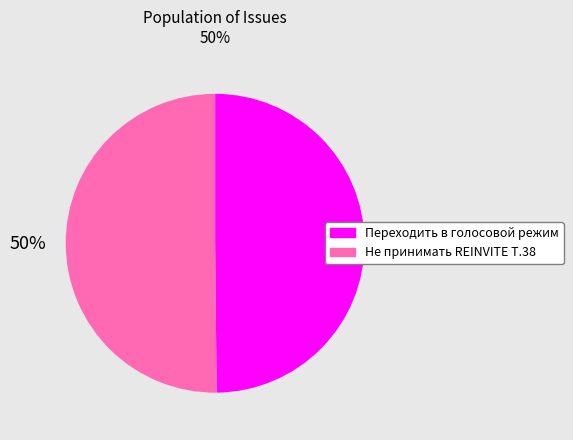

To the nearest percent, what is the average slice percentage?

50%